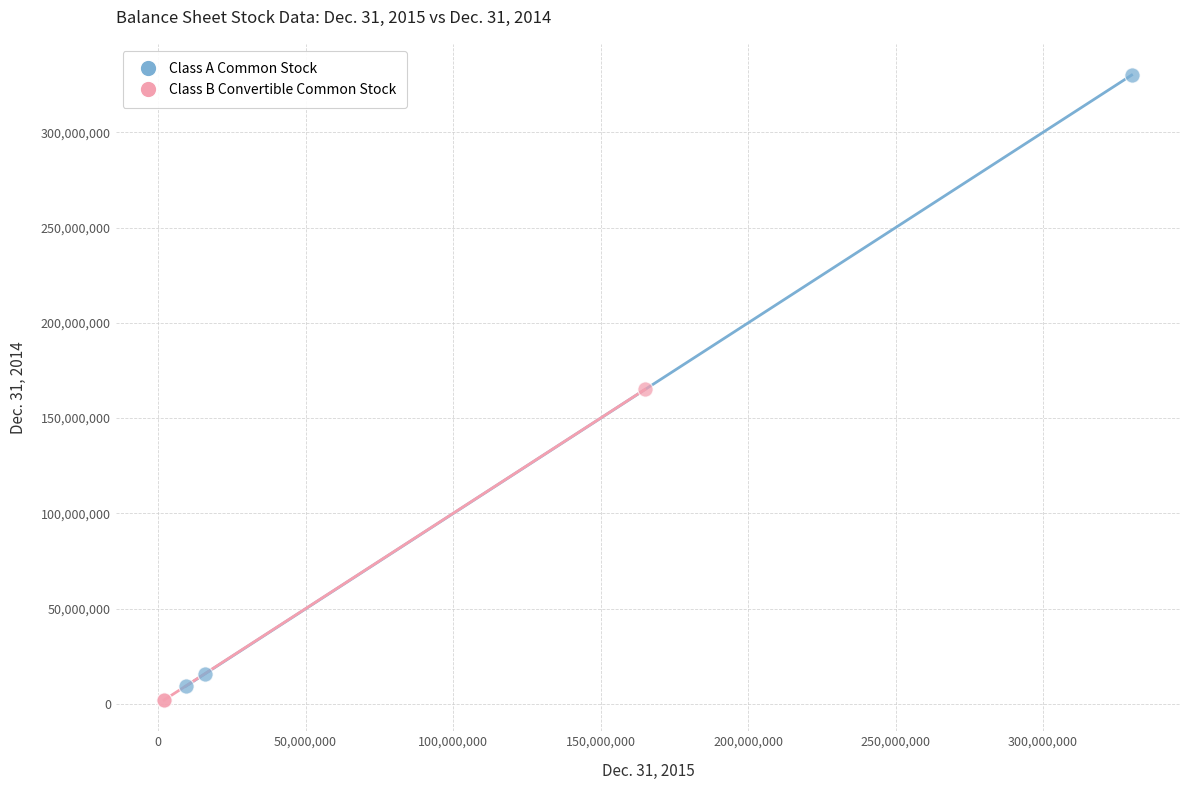

Which series reaches the maximum Y coordinate?

Class A Common Stock